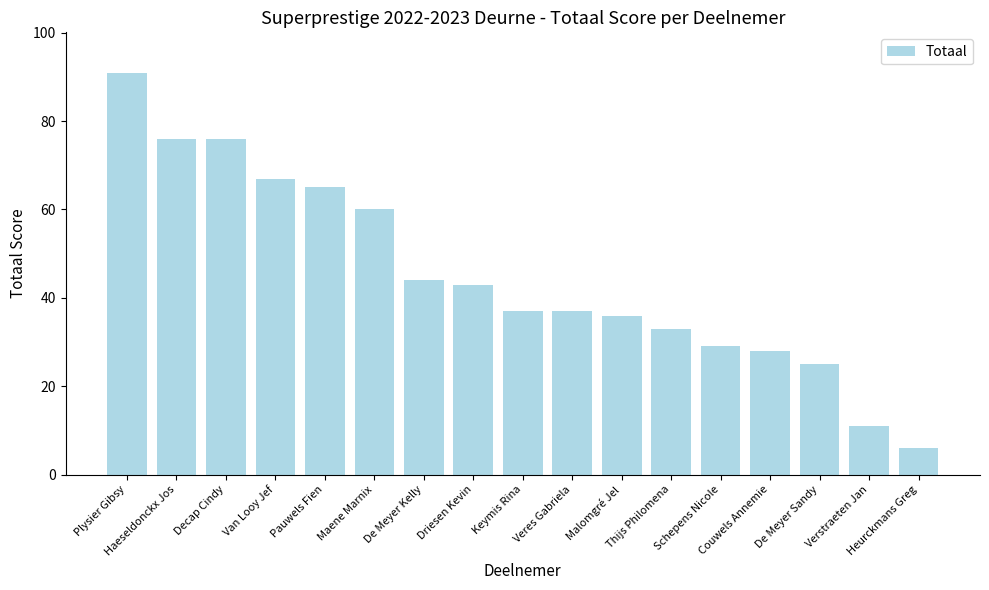

What is the greatest value displayed?

91